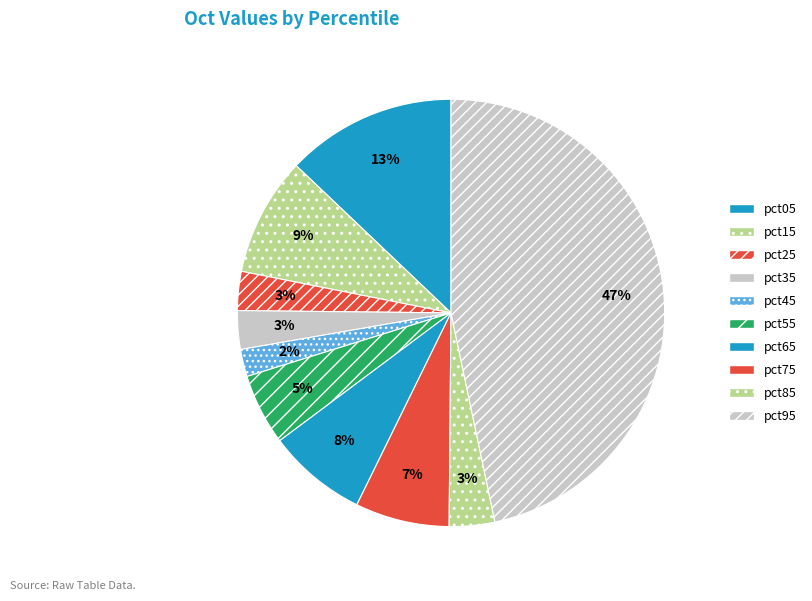

To the nearest percent, what is the average slice percentage?

10%